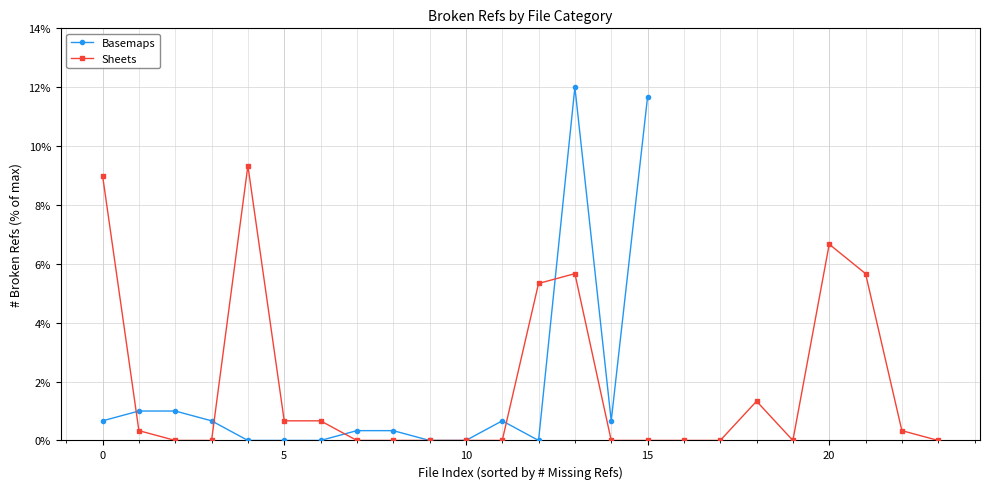

What is the highest value of the Sheets series?

9.3